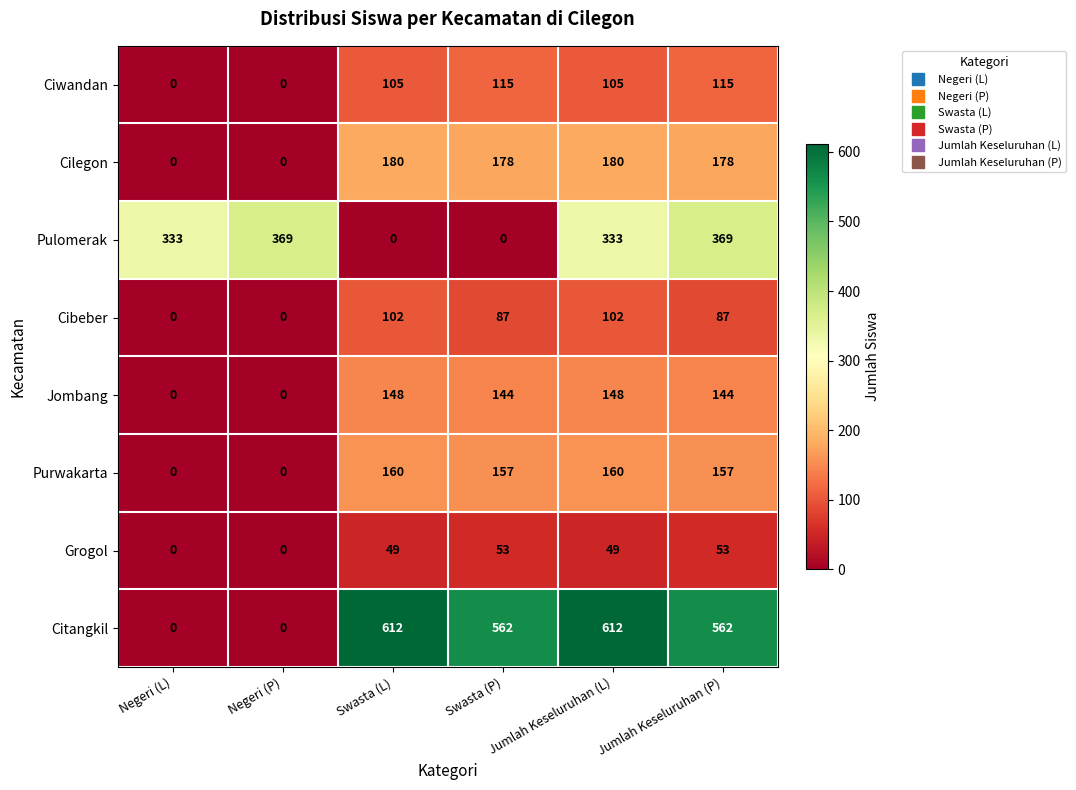

Which series has the largest total across all categories?

Citangkil